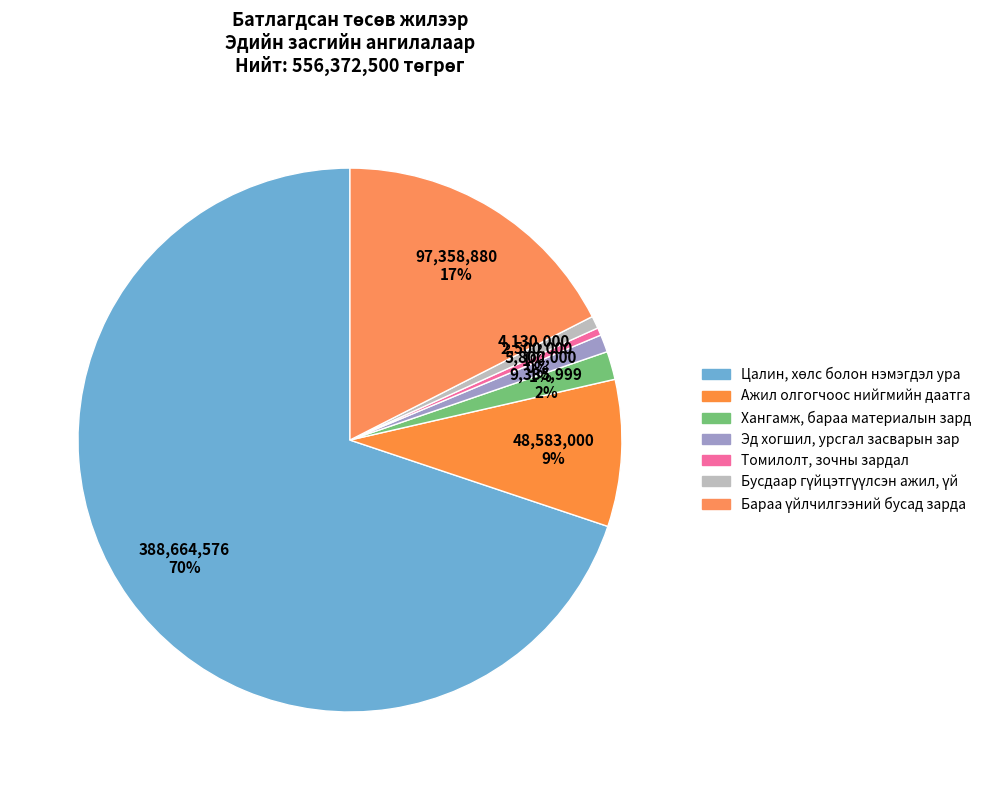

To the nearest percent, what is the difference between the largest and smallest slice percentages?

69%